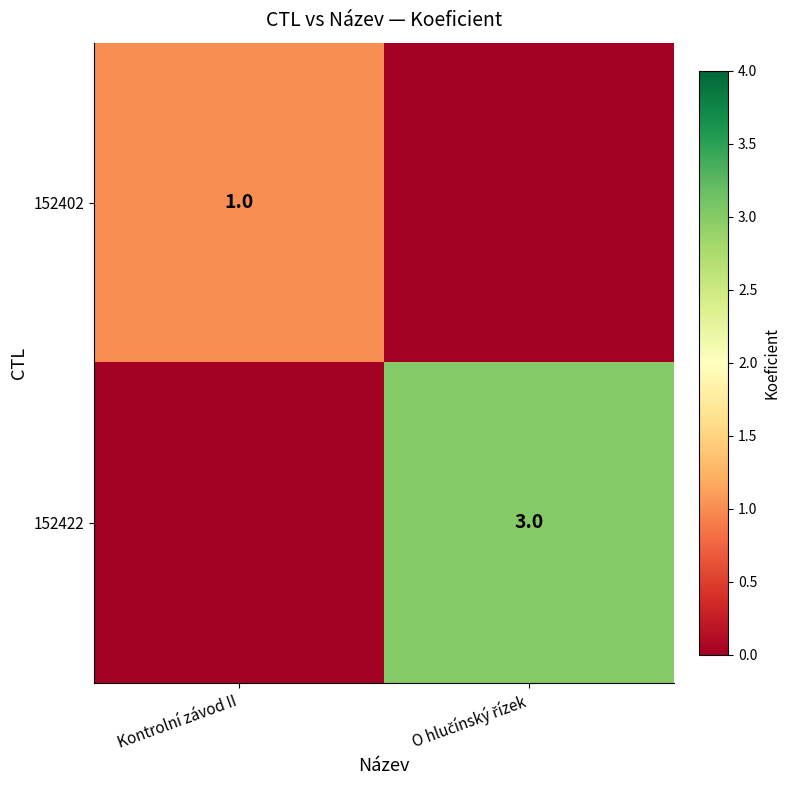

Between O hlučínský řízek and Kontrolní závod II, which is larger?

Kontrolní závod II